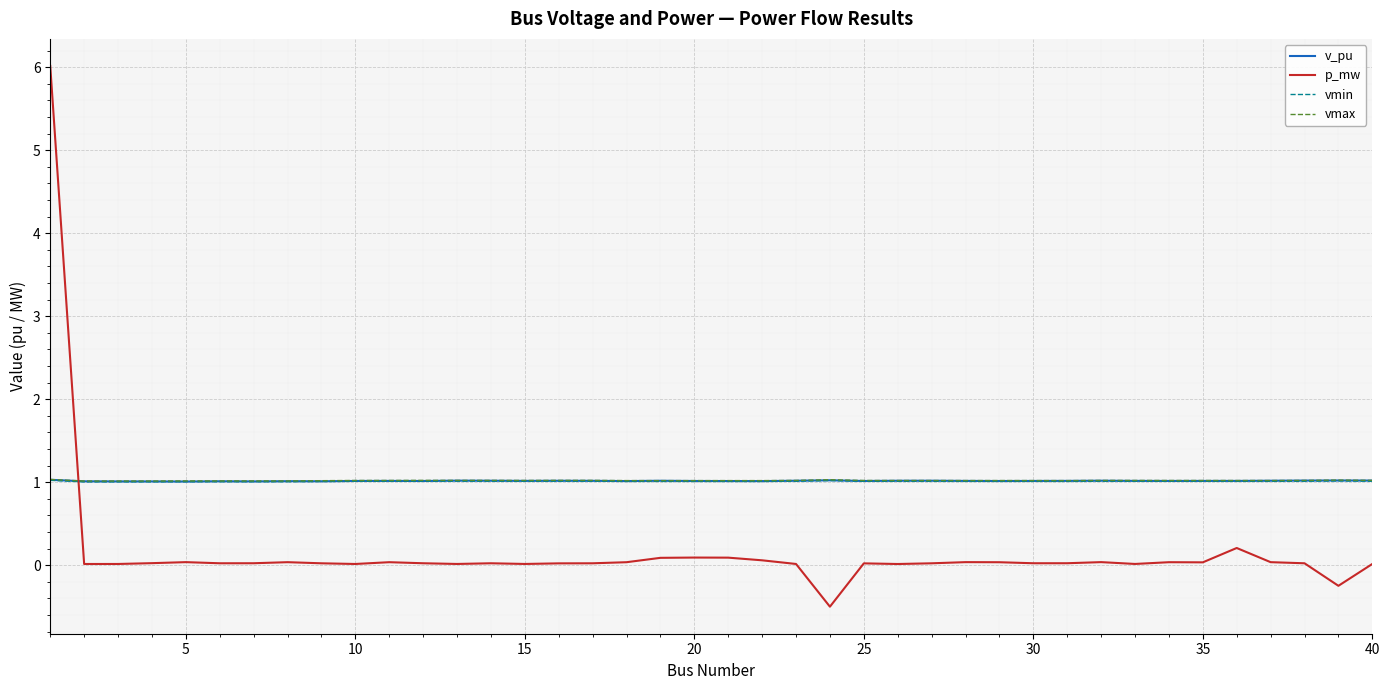

What is the sum of all v_pu values?

40.6